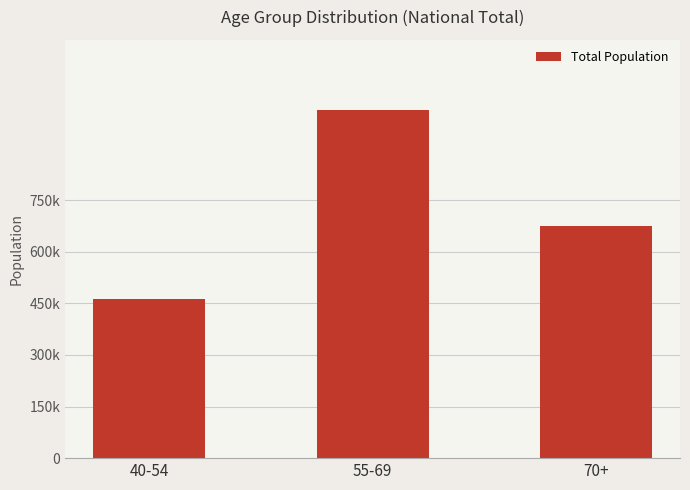

Between 40-54 and 70+, which is larger?

70+